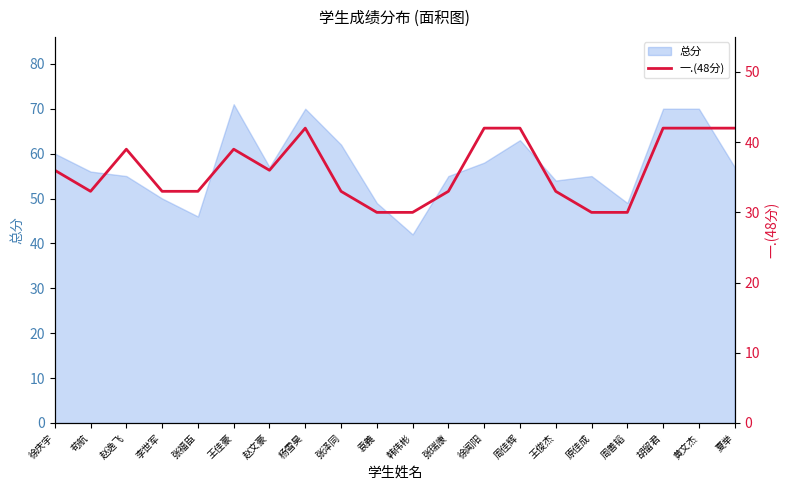

The value of 总分 at 王俊杰 is 54. True or false?

True